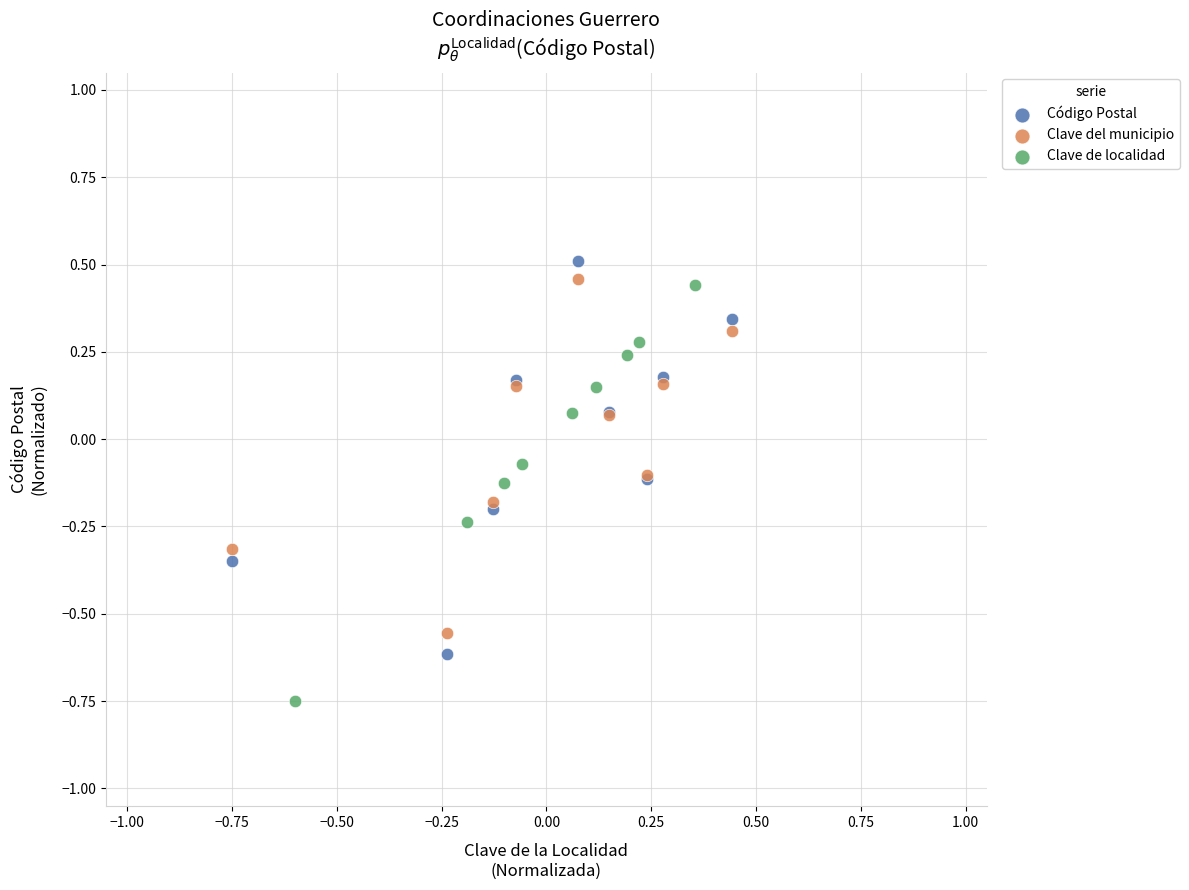

Which series contains the highest Y value?

Código Postal